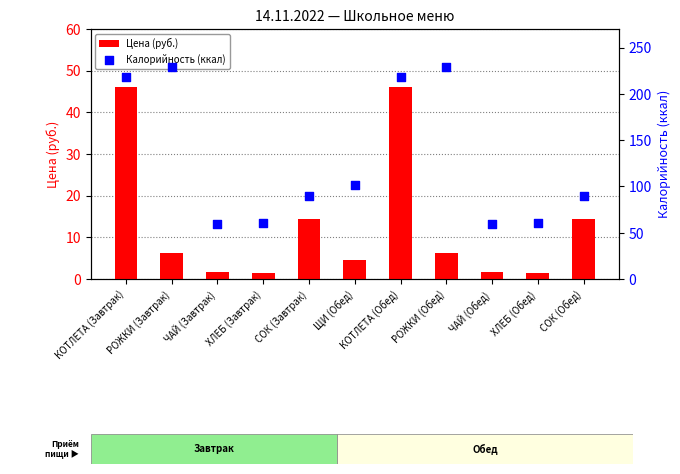

Which series has the largest total across all categories?

Калорийность (ккал)